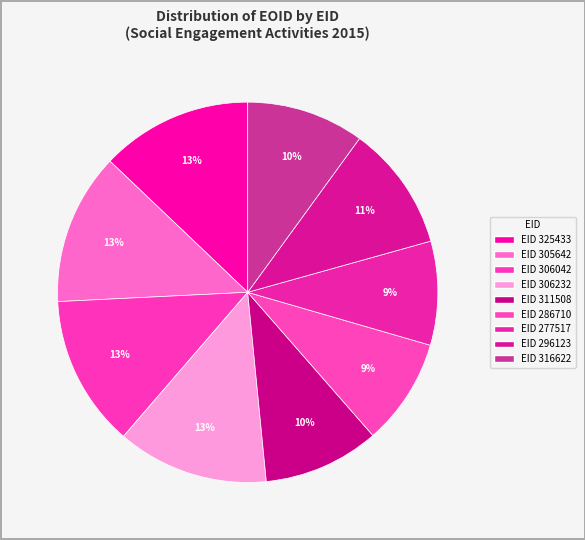

What is the largest slice in the pie chart?

306232